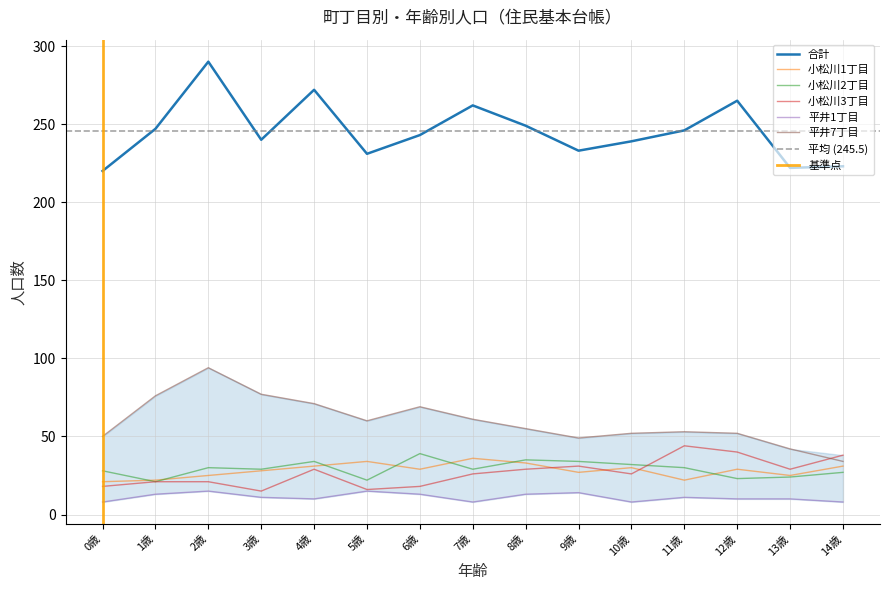

The value of 平井7丁目 at 9歳 is 49. True or false?

True